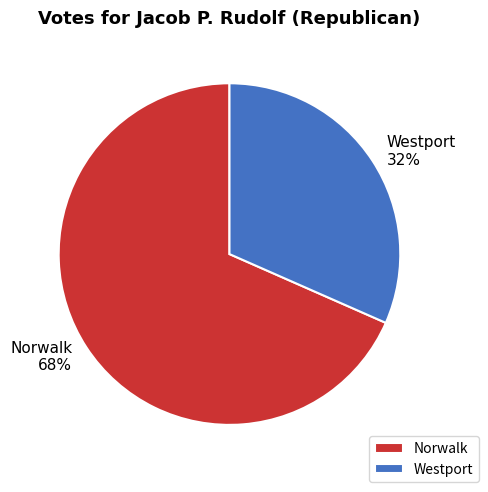

Which slice represents more than half of the pie?

Norwalk